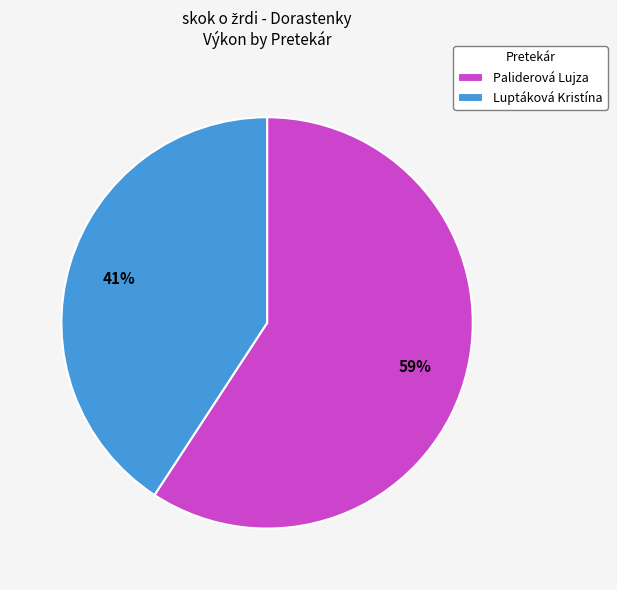

Between Luptáková Kristína and Paliderová Lujza, which is larger?

Paliderová Lujza